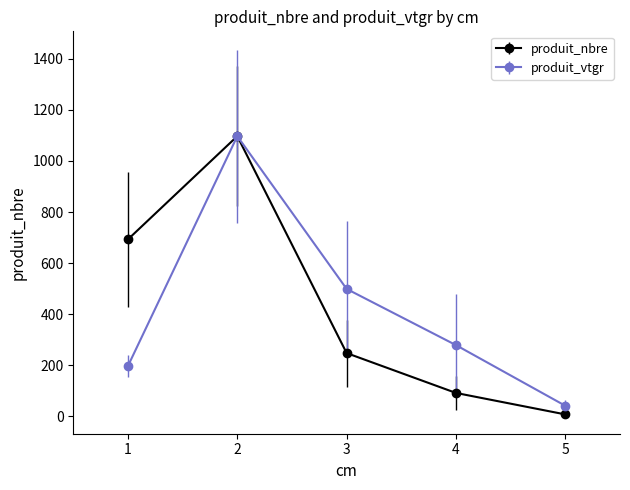

At which category is the sum across all series the highest?

2